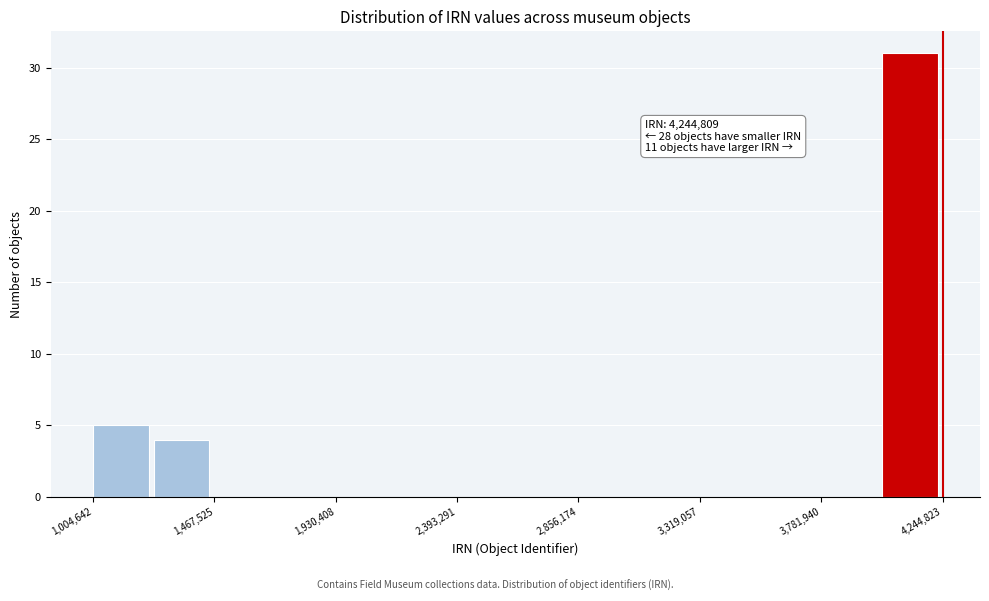

Over which range of the x-axis is the bar tallest?

4000000 to 4250000